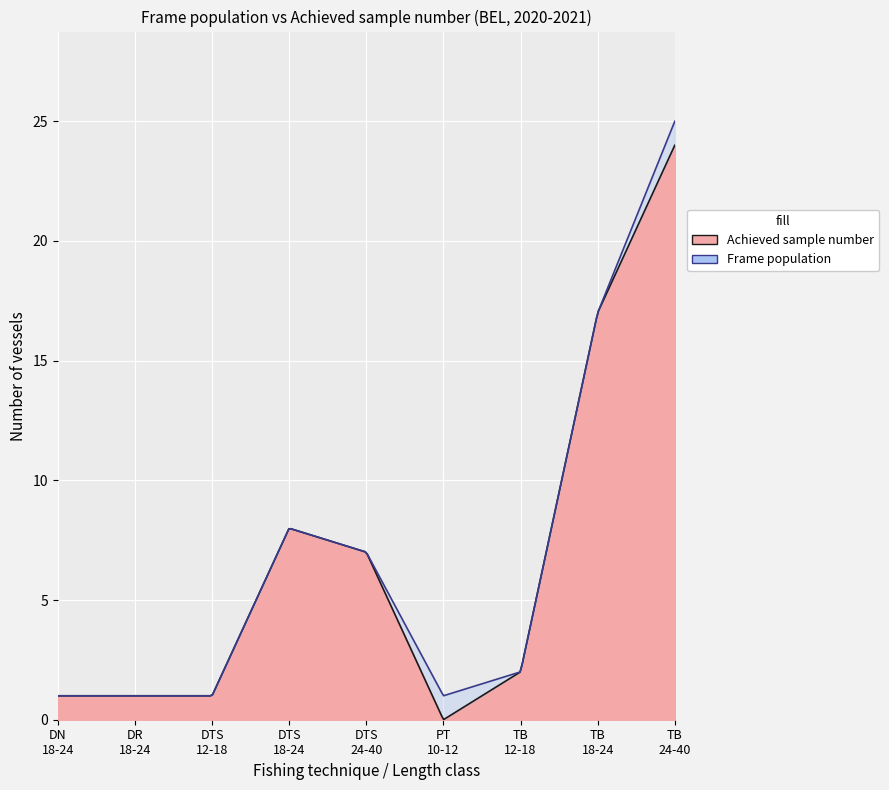

True or false: Frame population and Achieved Sample Rate % cross at least once.

False